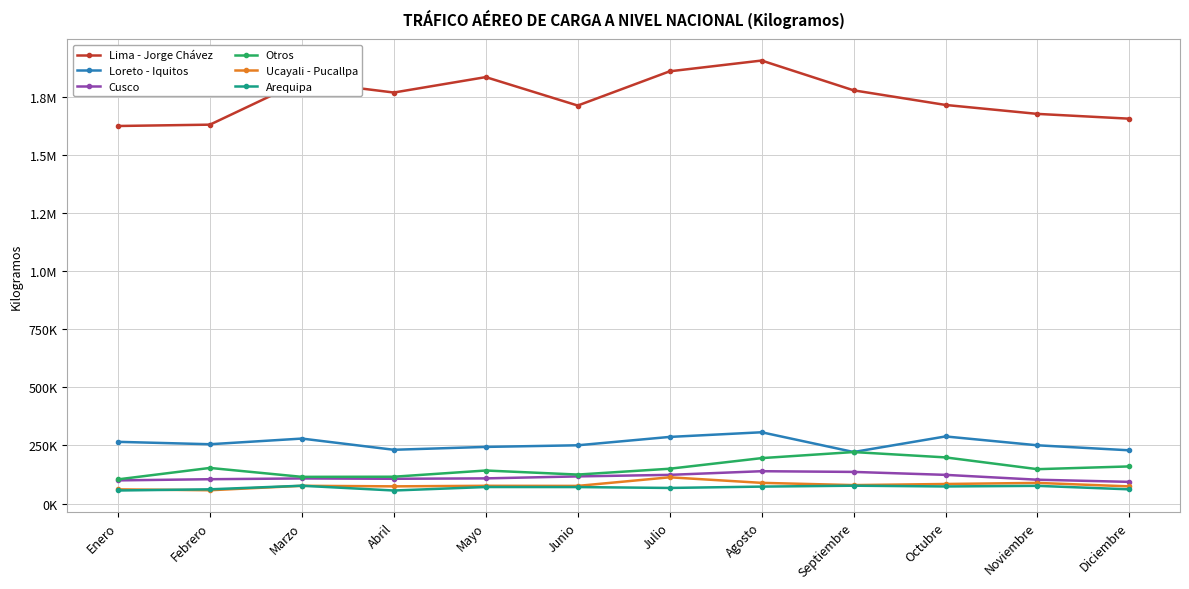

What position from the left is Mayo?

5